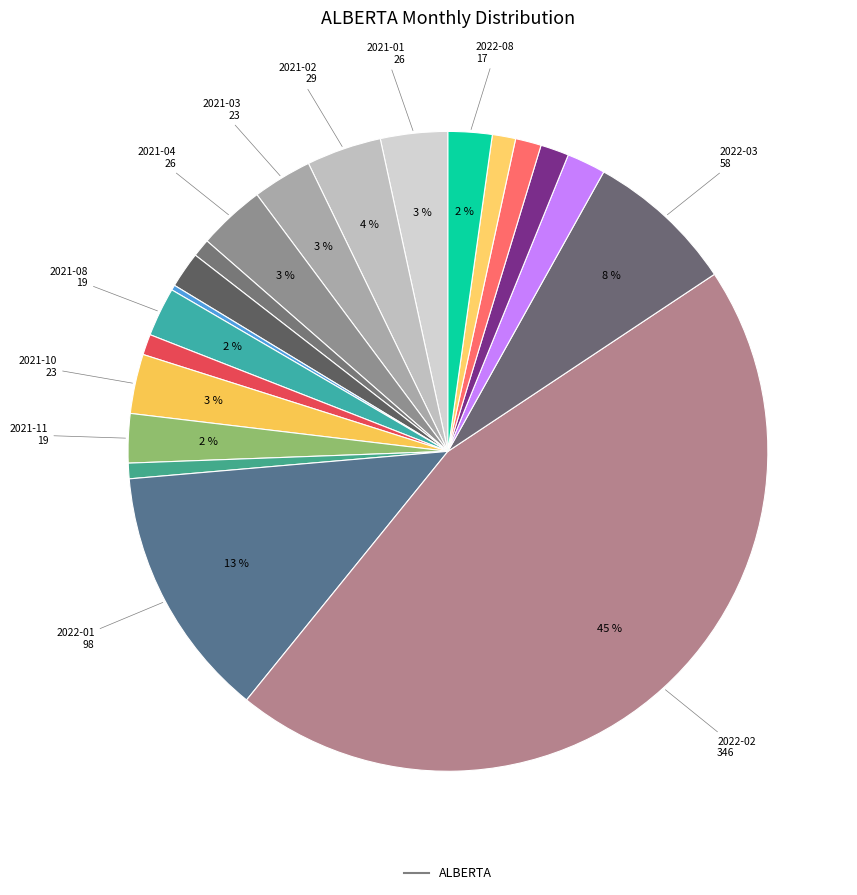

Is there a majority slice in this chart?

No